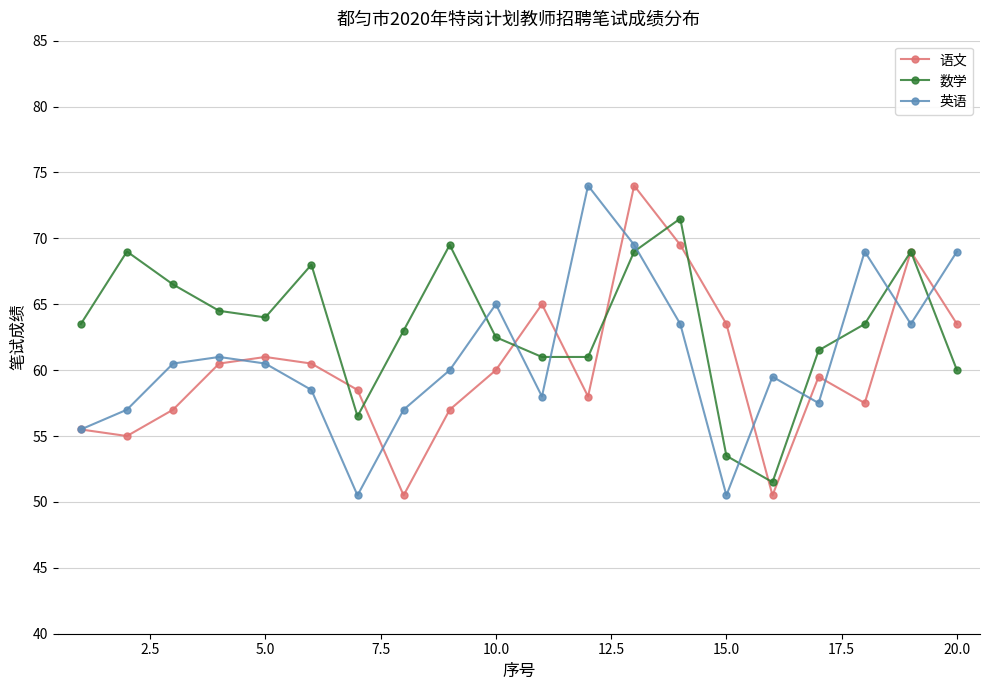

Which series has the largest total across all categories?

数学